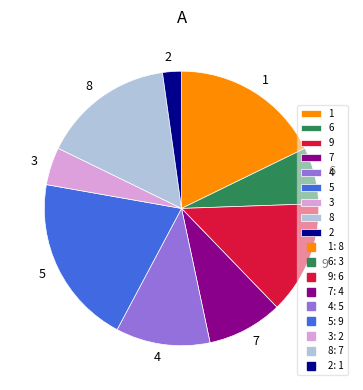

The 5 slice represents 20% of the pie. True or false?

True